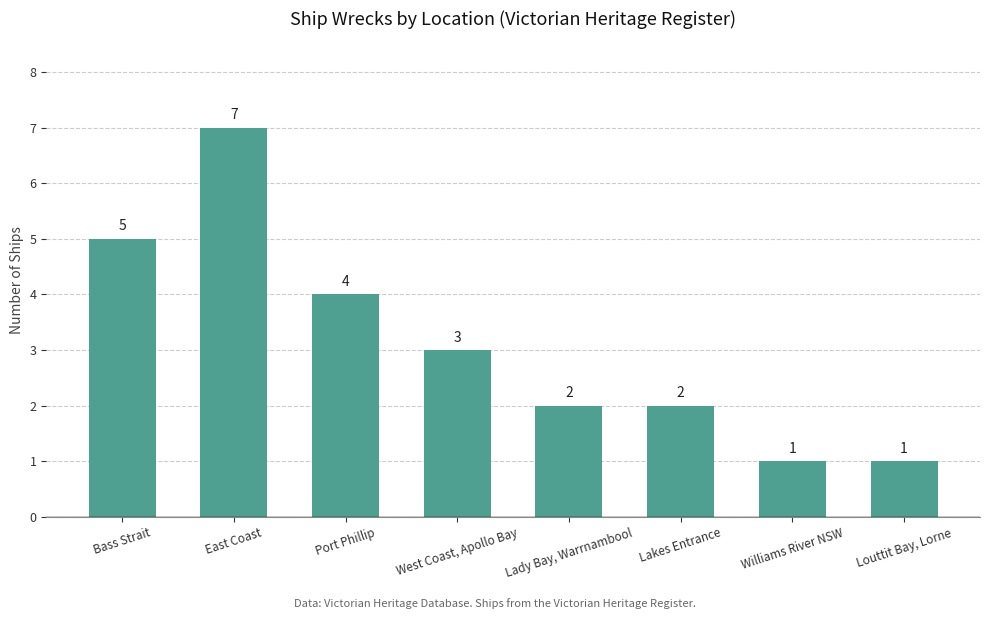

Which has a higher value, East Coast or Williams River NSW?

East Coast